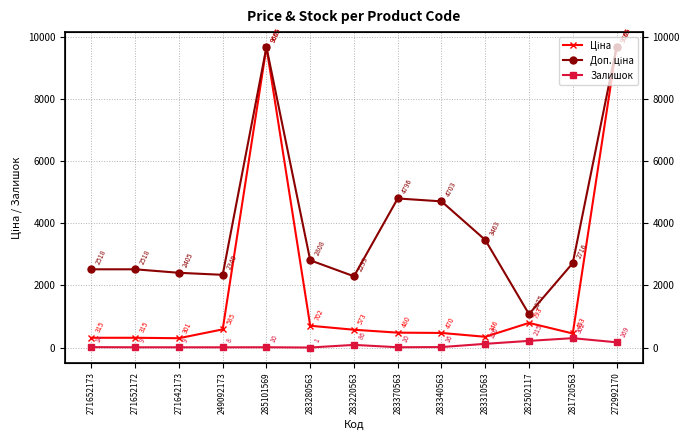

Where is the first local maximum for Доп. ціна?

285101569